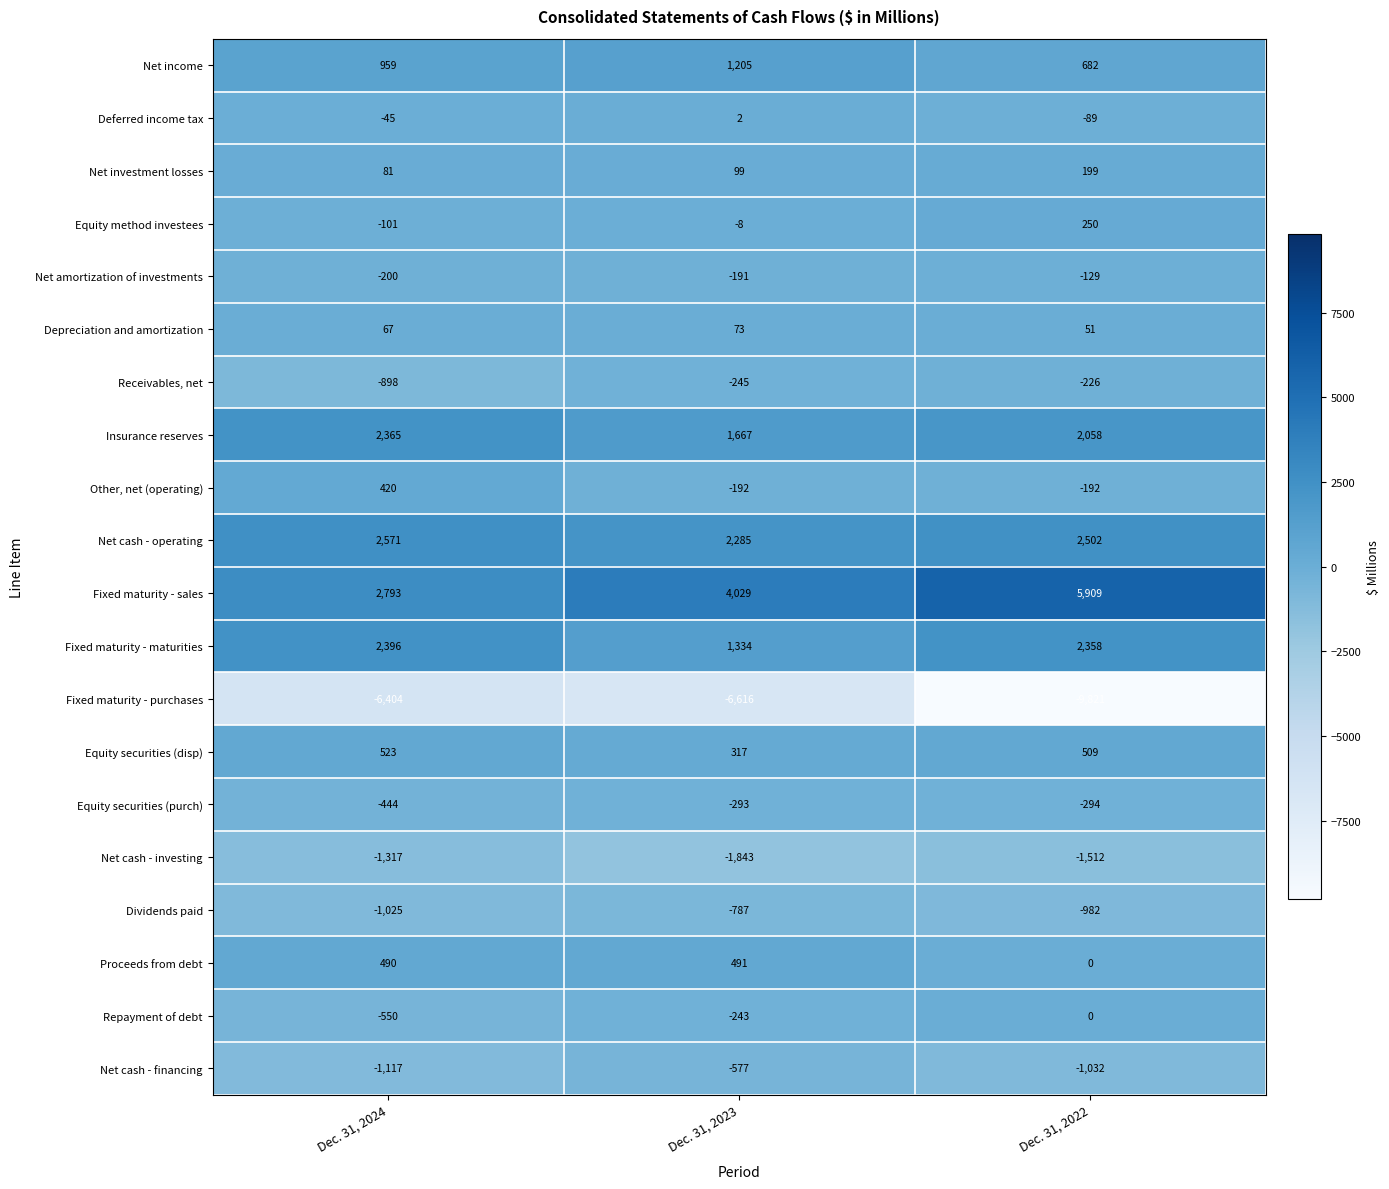

Is it true that Net amortization of investments equals -129 at Dec. 31, 2022?

True